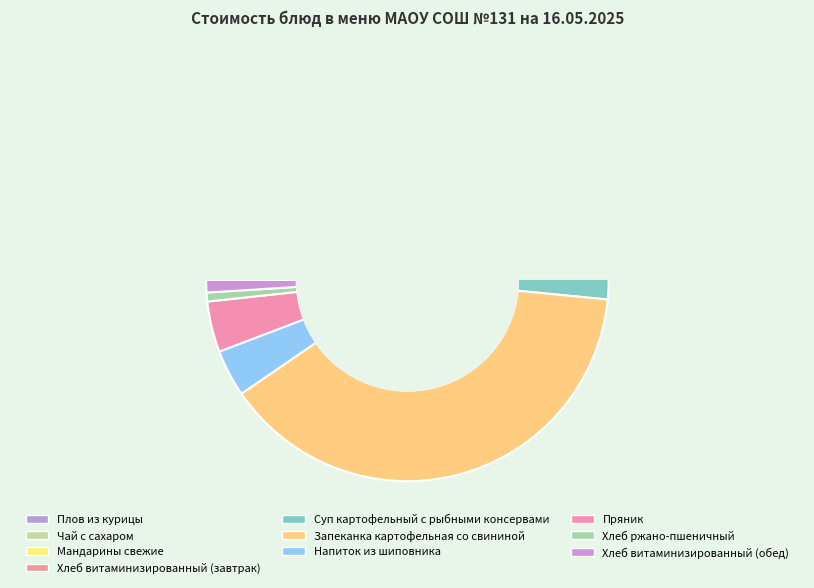

To the nearest percent, what percentage of the pie is Хлеб ржано-пшеничный?

1%